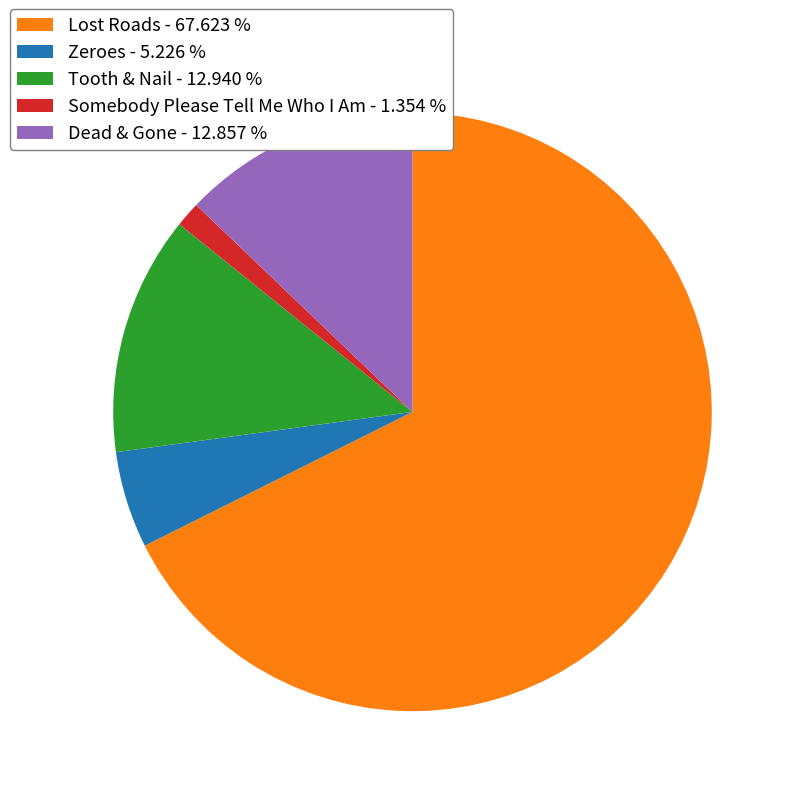

True or false: Zeroes accounts for 5% of the total.

True